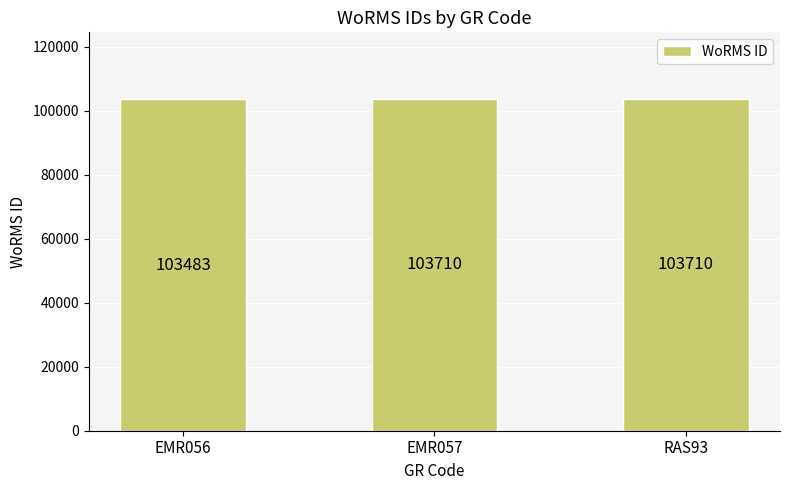

How many bars are there in total?

3